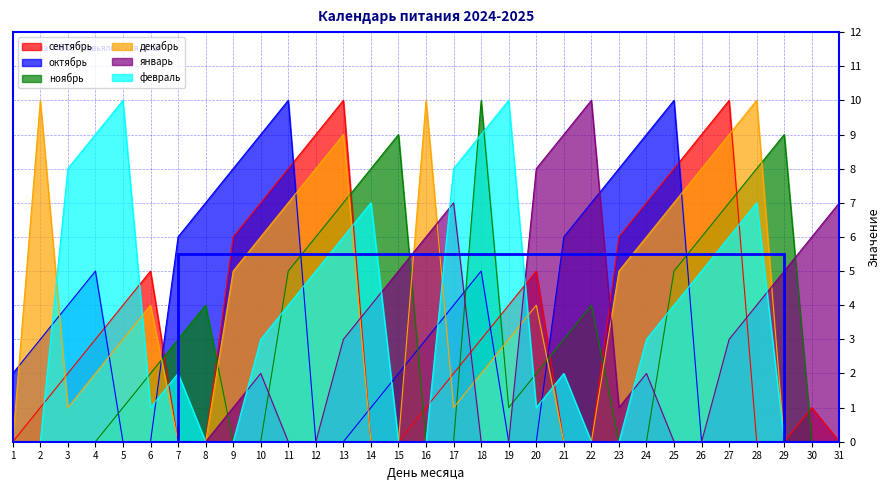

How many data points in октябрь are less than 3?

15